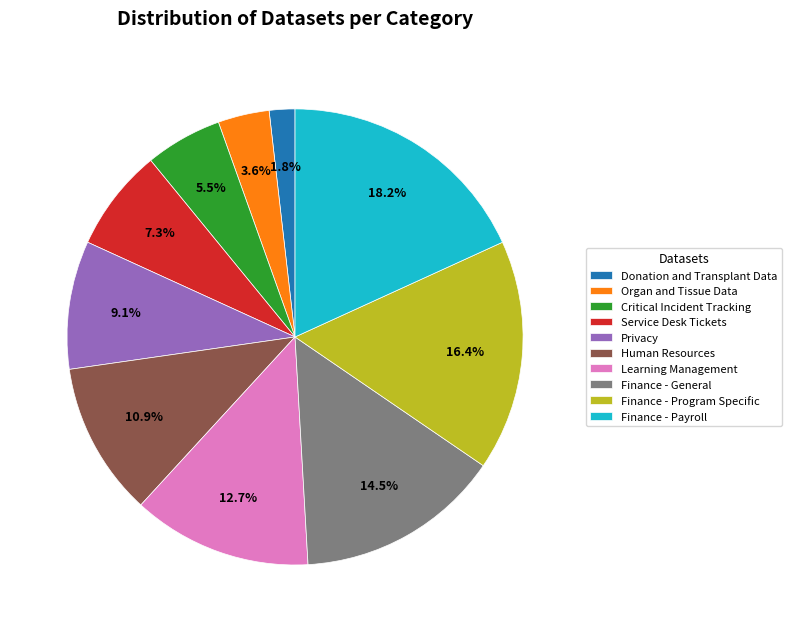

To the nearest percent, what portion does Donation and Transplant Data represent?

2%